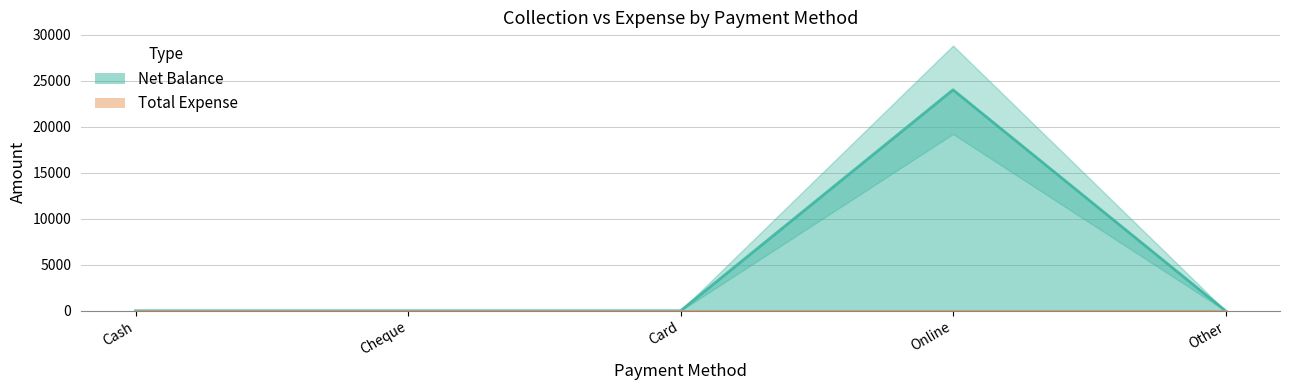

What is the label of the 4th point from the right?

Cheque